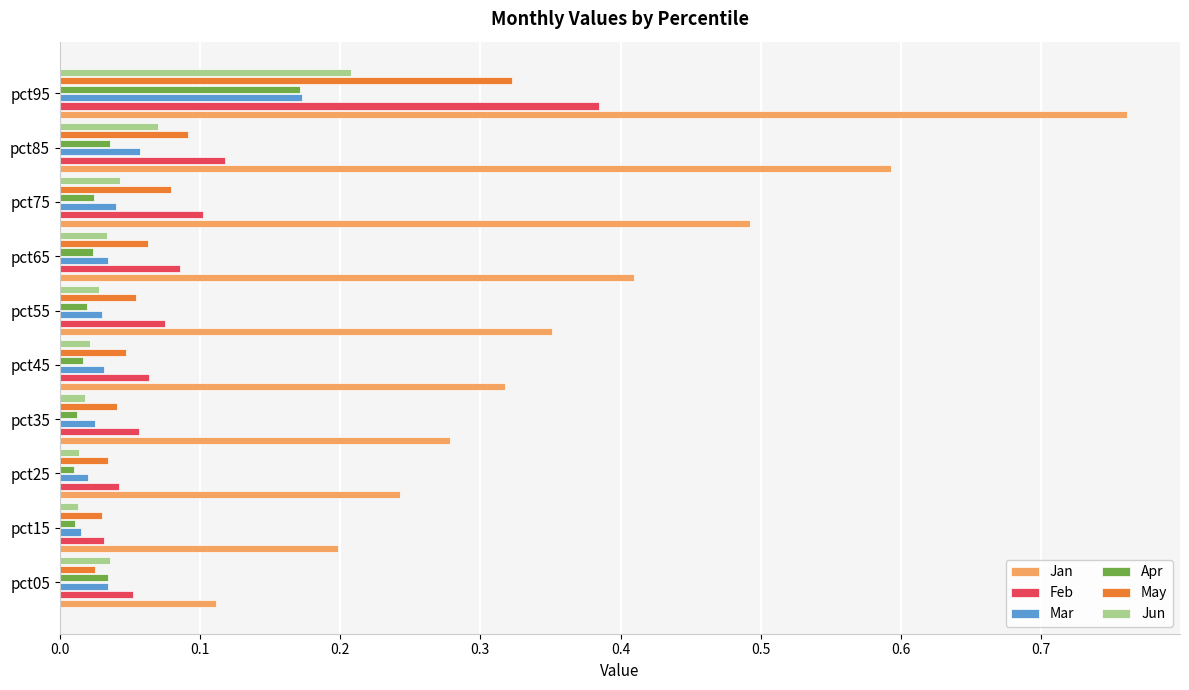

What is the sum of all Jan values?

3.8